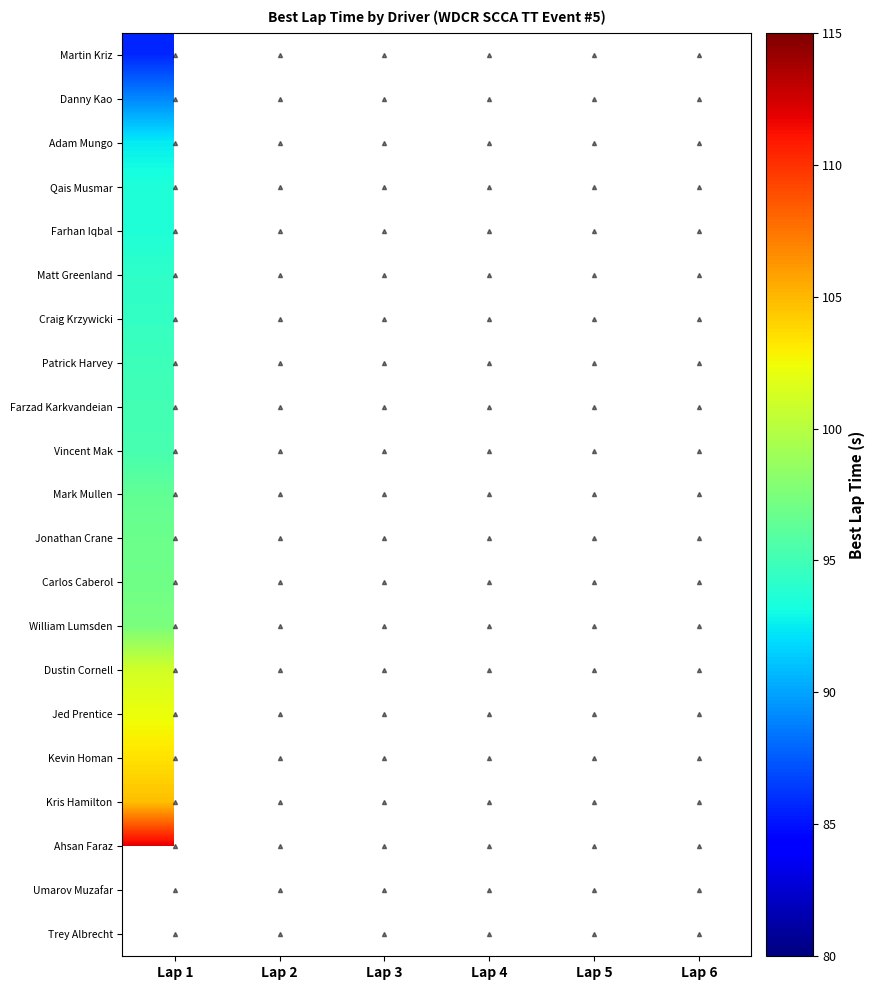

Which category has the lowest value in the Jed Prentice series?

Lap 1